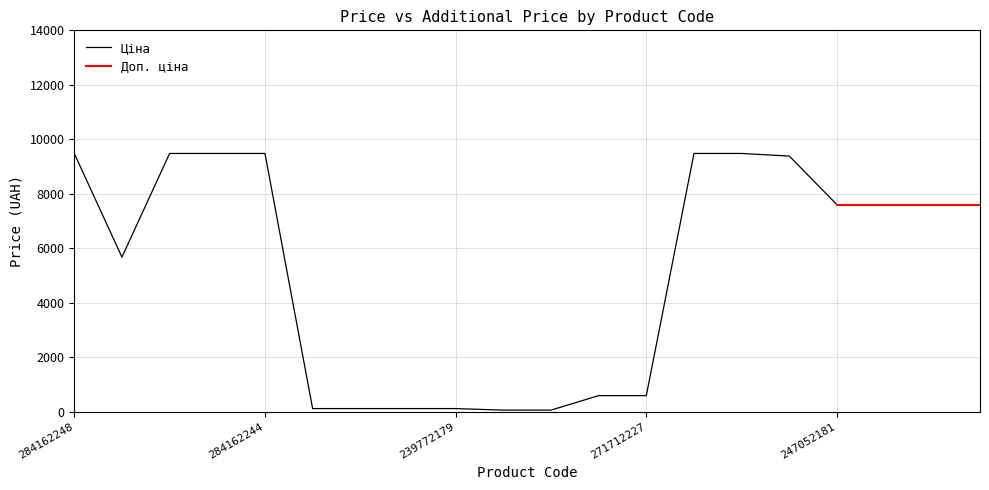

What position from the right is 239772195?

13